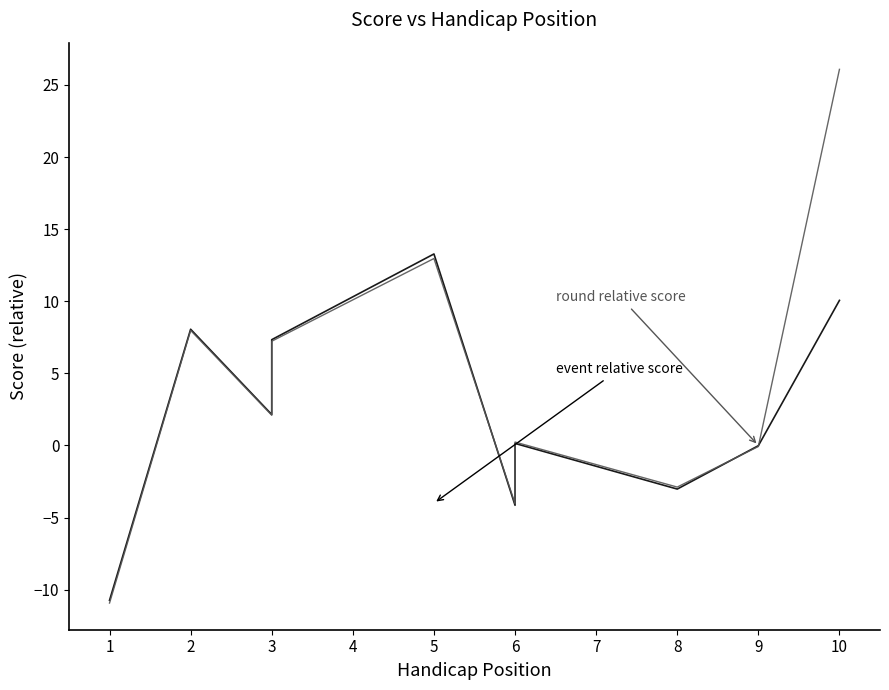

How many lines are shown in the chart?

2